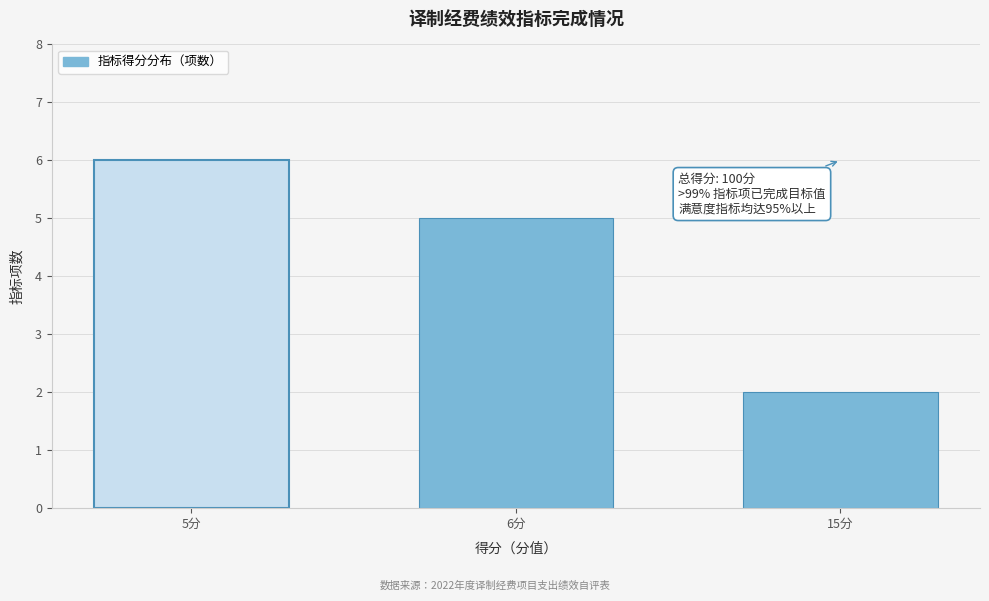

Reading left to right, what are all the values shown in this chart?

5分=6	6分=5	15分=2